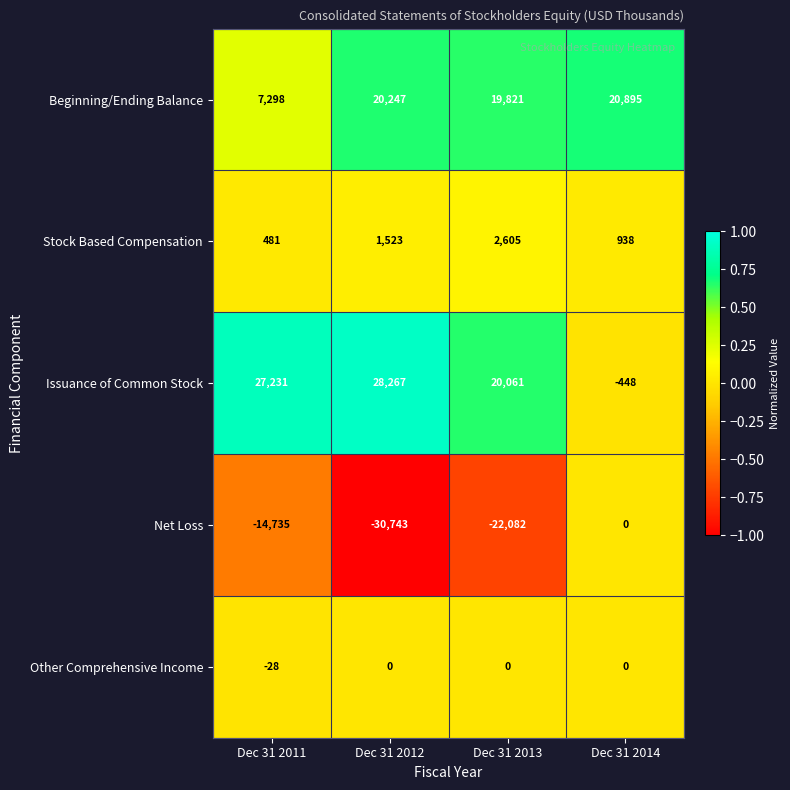

Which label corresponds to the smallest value in the chart?

Dec 31 2012